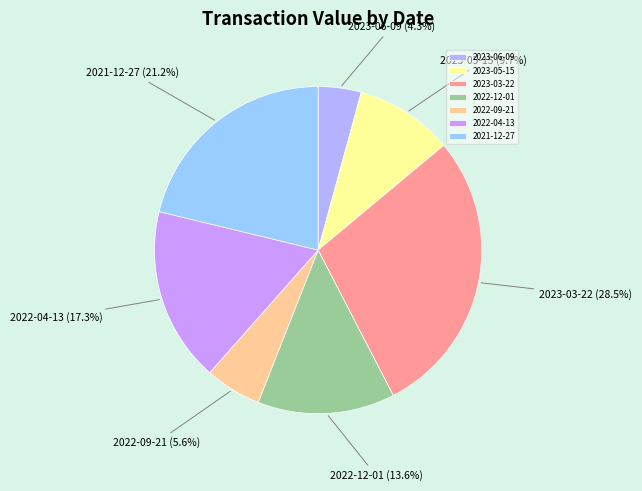

To the nearest percent, what is the combined percentage of 2022-04-13 and 2023-05-15?

27%